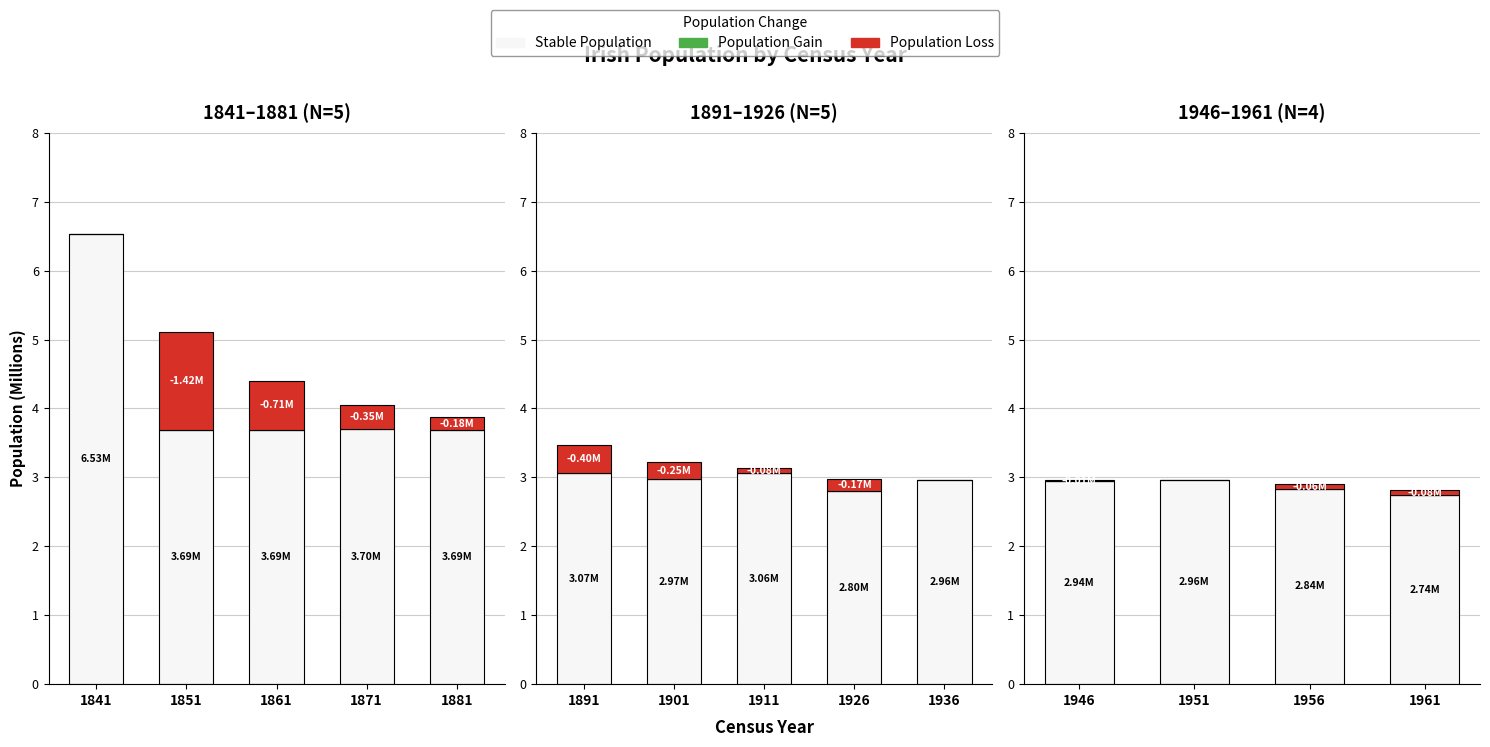

Which series has the largest total across all categories?

Stable Population